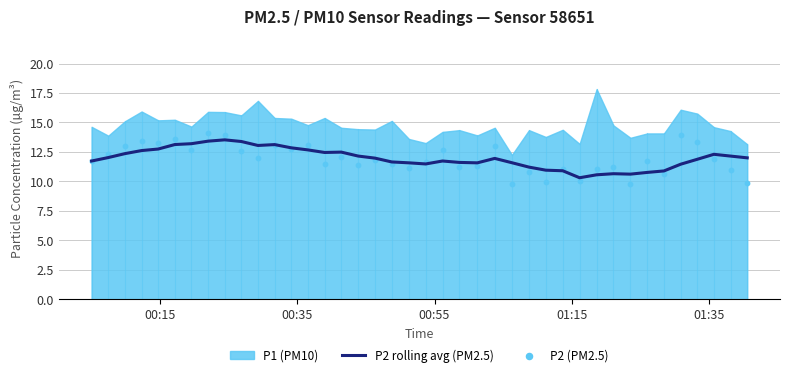

What is the highest value of the P2 rolling avg (PM2.5) series?

13.5